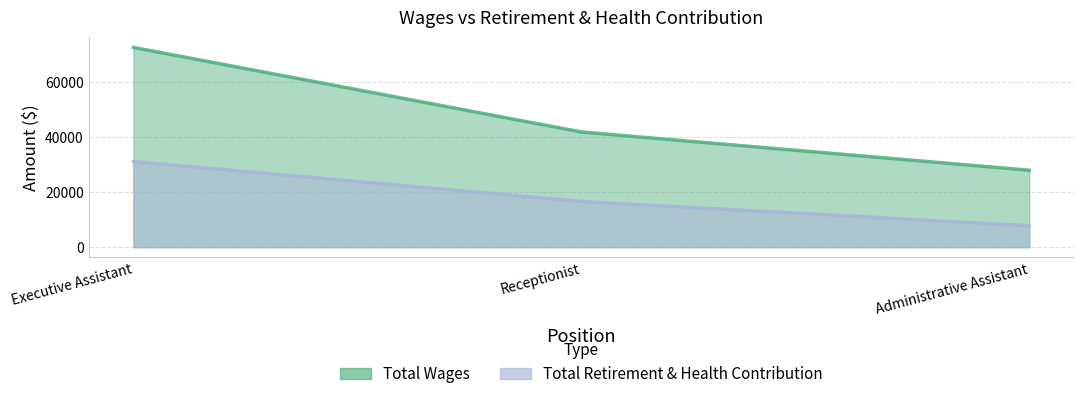

How many values in the Total Wages series are below 41838?

1